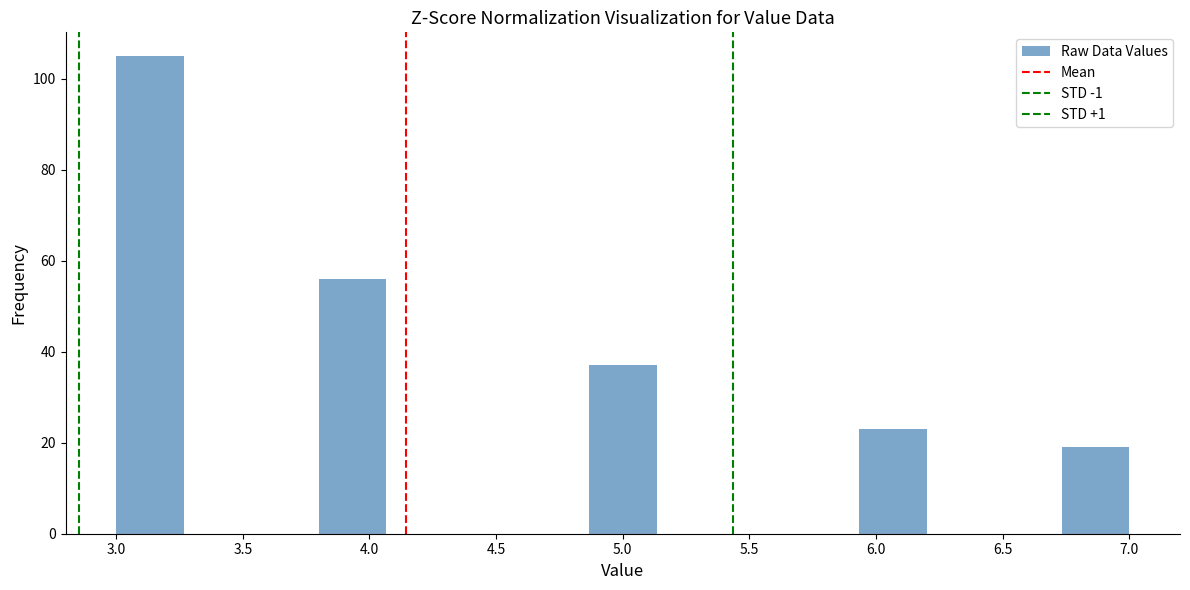

Reading left to right, list every bar in this chart as the range it spans on the x-axis followed by its height. Neither the bar edges nor the heights are printed on the chart, so give them approximately, as read against the axes.

3.00 to 3.25: 106
3.25 to 3.55: 0
3.55 to 3.80: 0
3.80 to 4.05: 56
4.05 to 4.35: 0
4.35 to 4.60: 0
4.60 to 4.85: 0
4.85 to 5.15: 38
5.15 to 5.40: 0
5.40 to 5.65: 0
5.65 to 5.95: 0
5.95 to 6.20: 24
6.20 to 6.45: 0
6.45 to 6.75: 0
6.75 to 7.00: 20